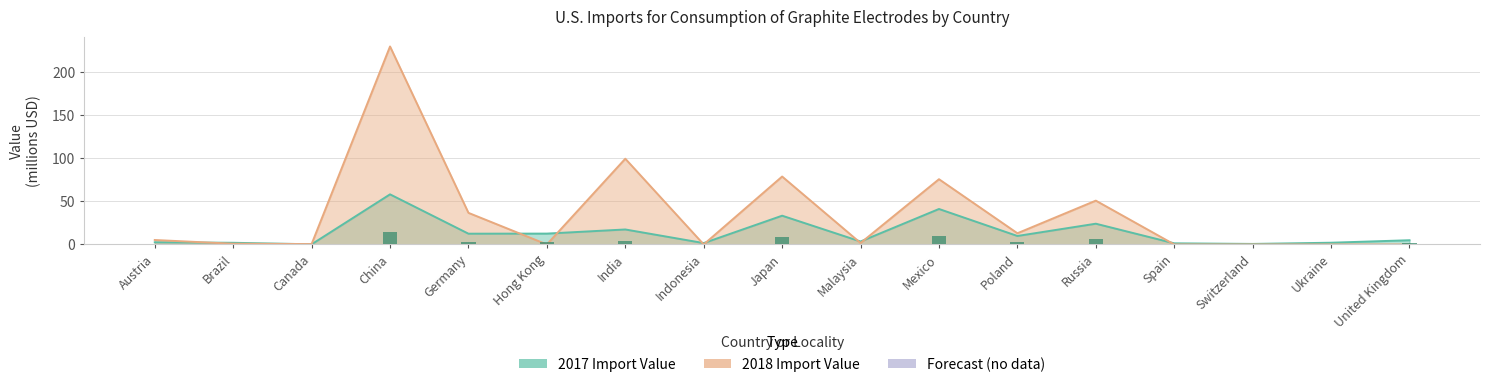

At which label does 2017 Value (thousands) reach its peak?

China